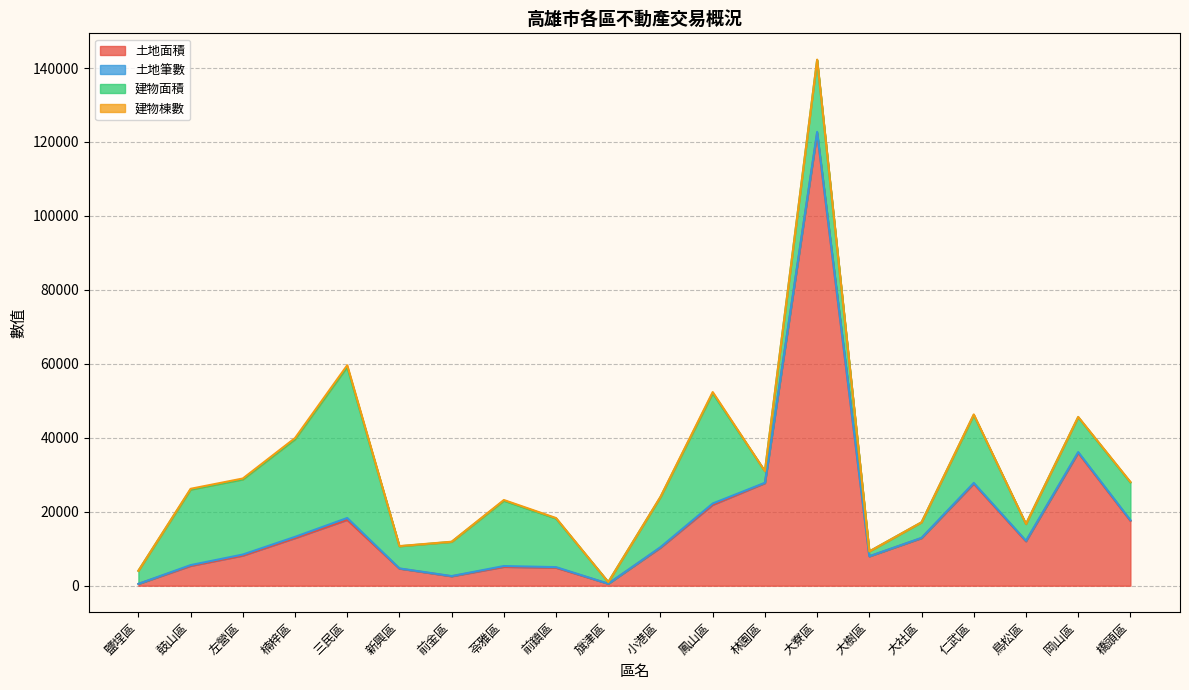

At how many categories does at least one series exceed 3108?

19